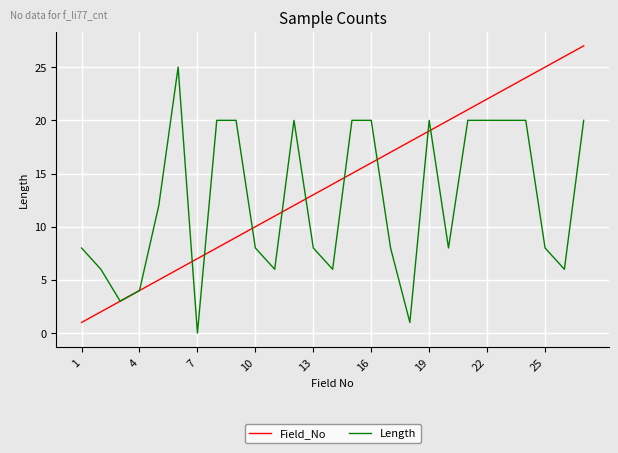

True or false: Length and Field_No intersect in this chart.

True